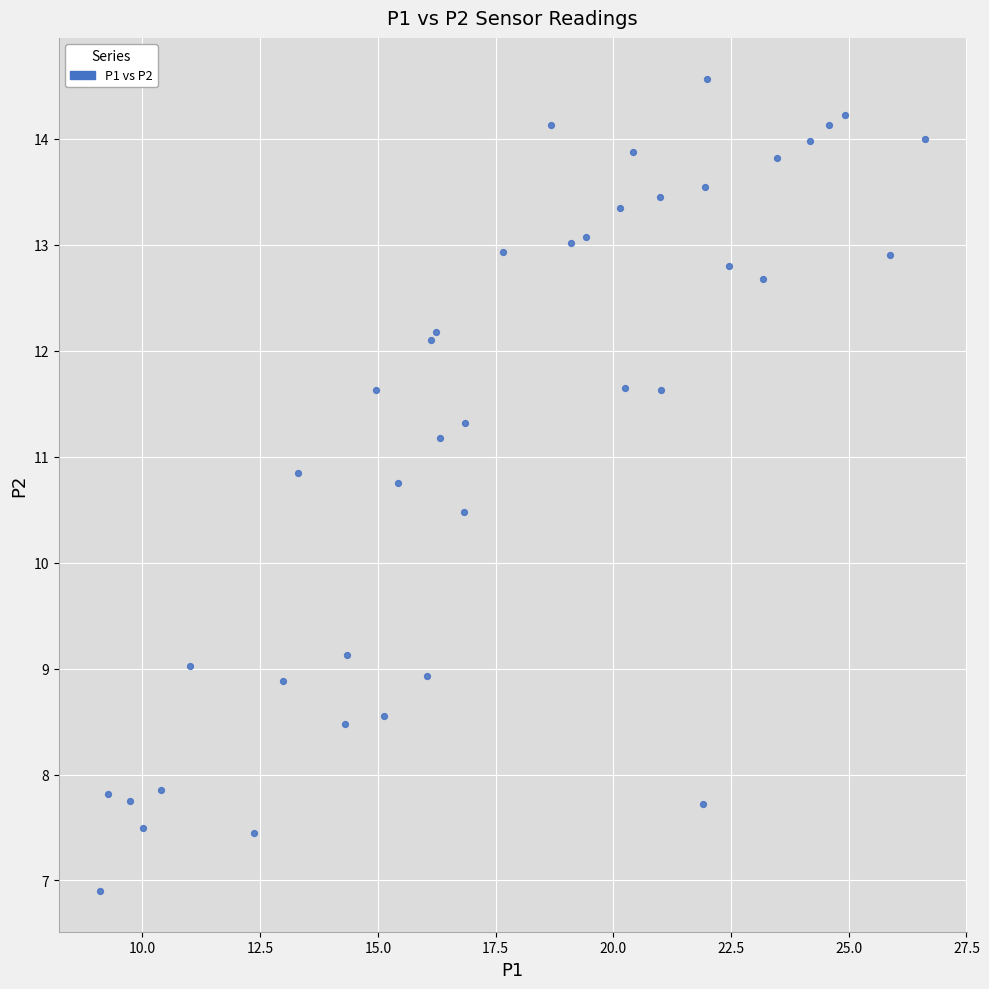

What Y value in the scatter plot is closest to 10?

10.5